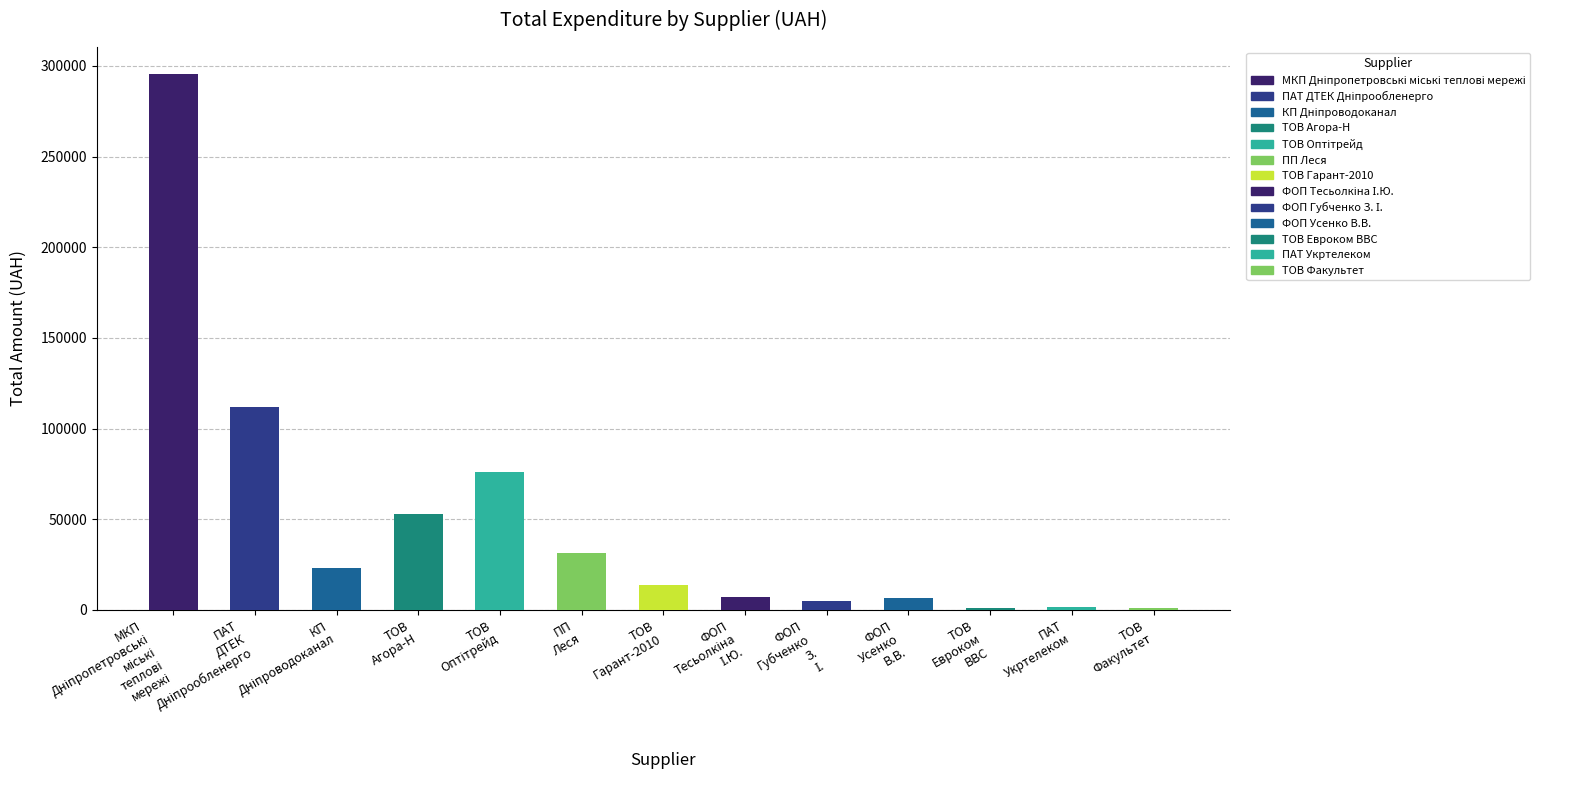

What is the sum of all values?

626850.1